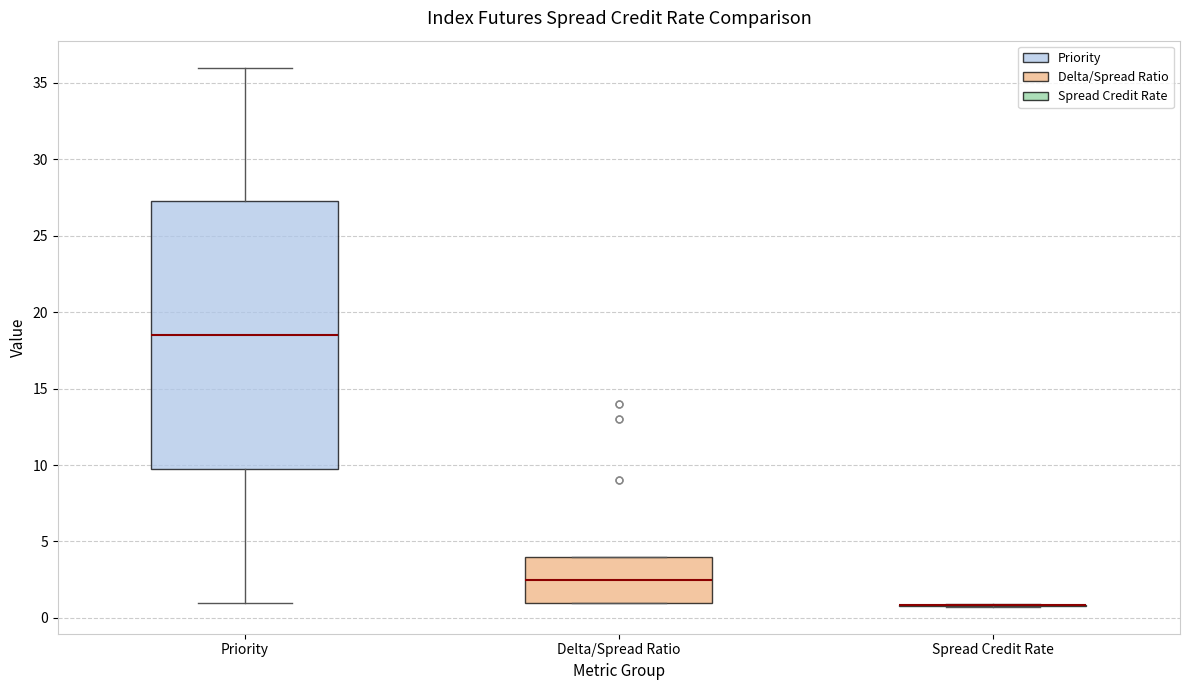

Where does the median line of the box for Delta/Spread Ratio sit on the y-axis? The values are not printed on the chart, so give them approximately, as read against the axis.

2.5